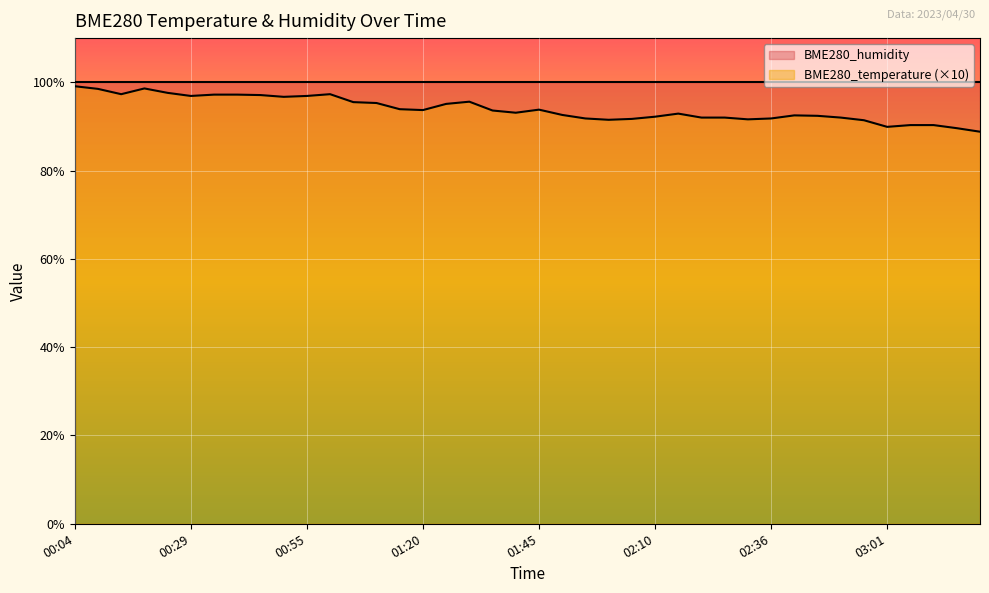

Which has a higher value, 00:24 or 02:46?

00:24